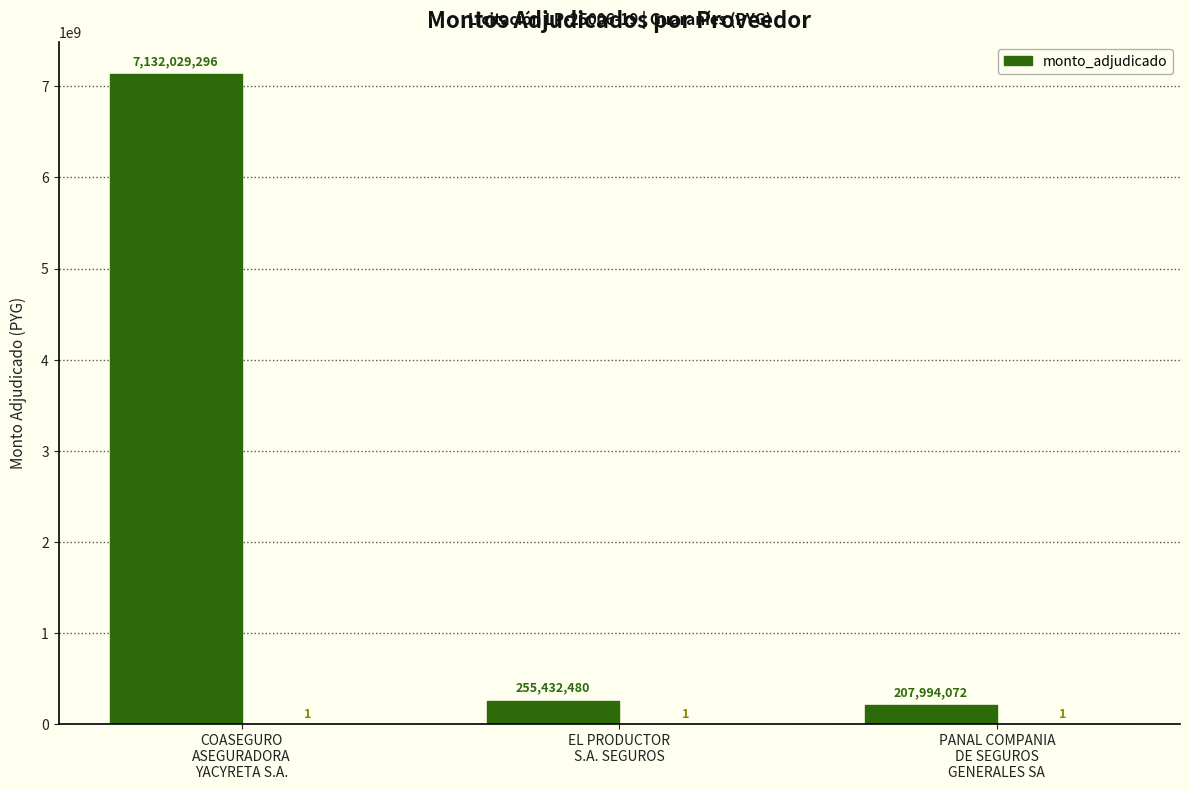

Rank the categories by value from highest to lowest.

COASEGURO
ASEGURADORA
YACYRETA S.A., EL PRODUCTOR
S.A. SEGUROS, PANAL COMPANIA
DE SEGUROS
GENERALES SA